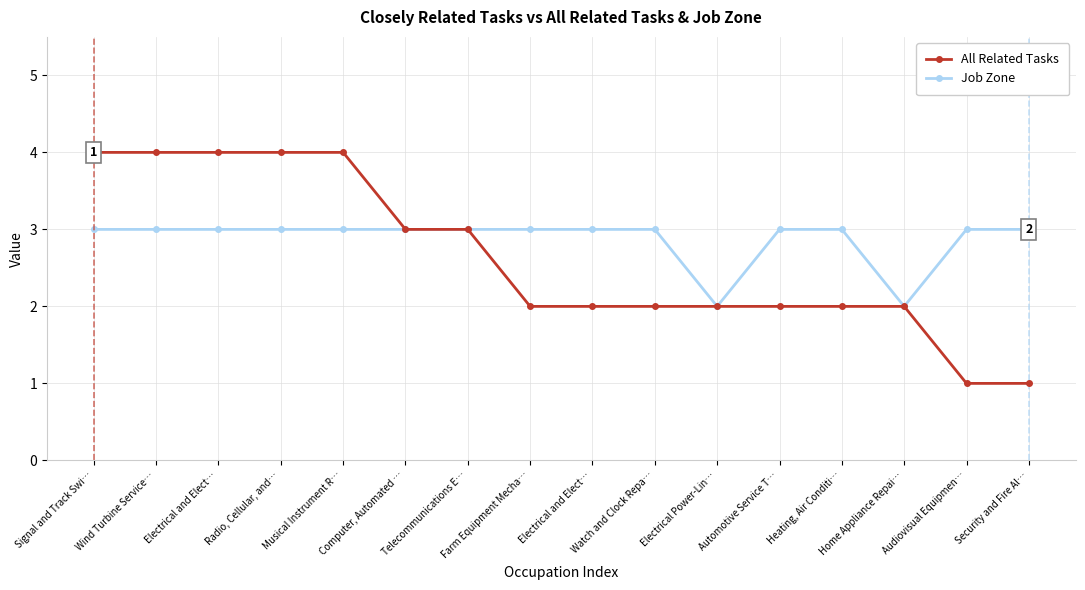

The value of Job Zone at Security and Fire Al… is 4. True or false?

False